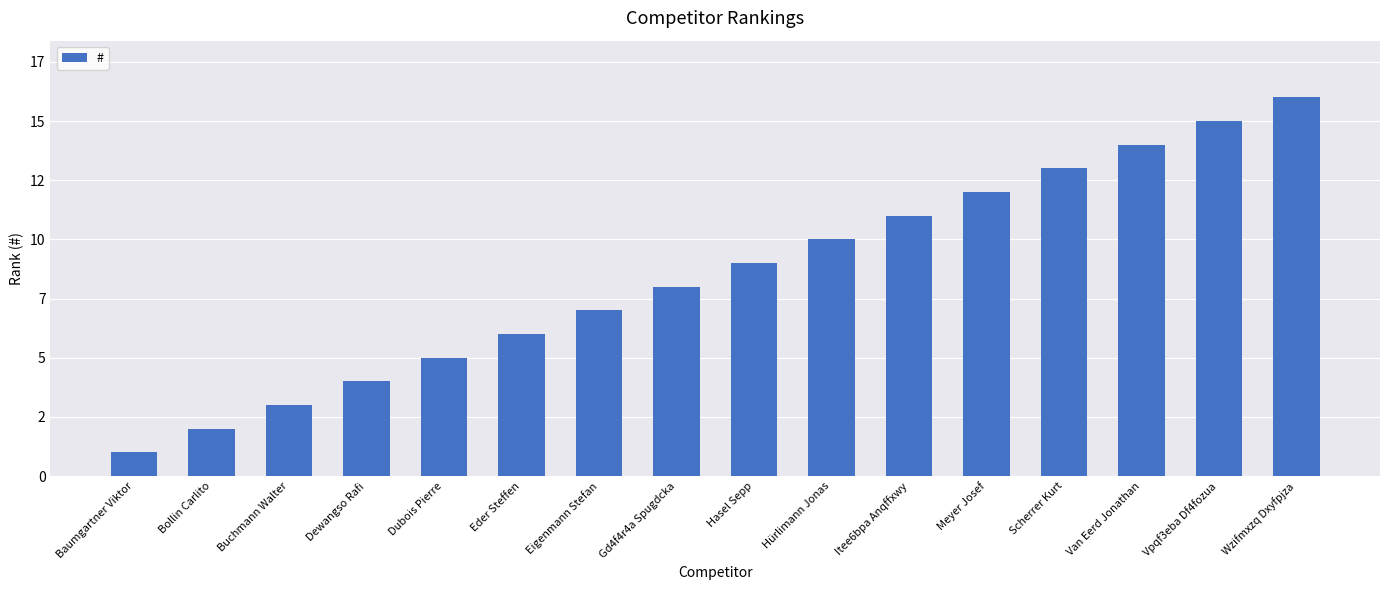

What is the sum of all values?

136